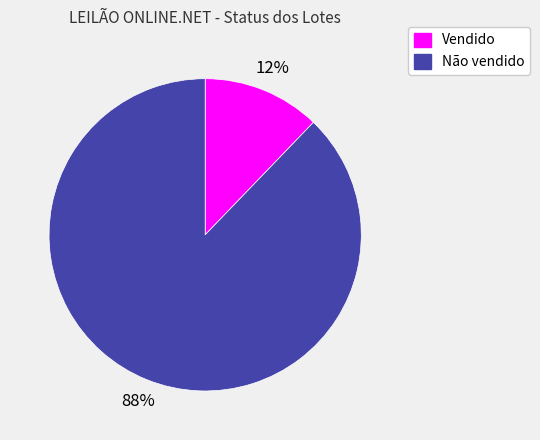

To the nearest percent, what percentage of the pie is Vendido?

12%